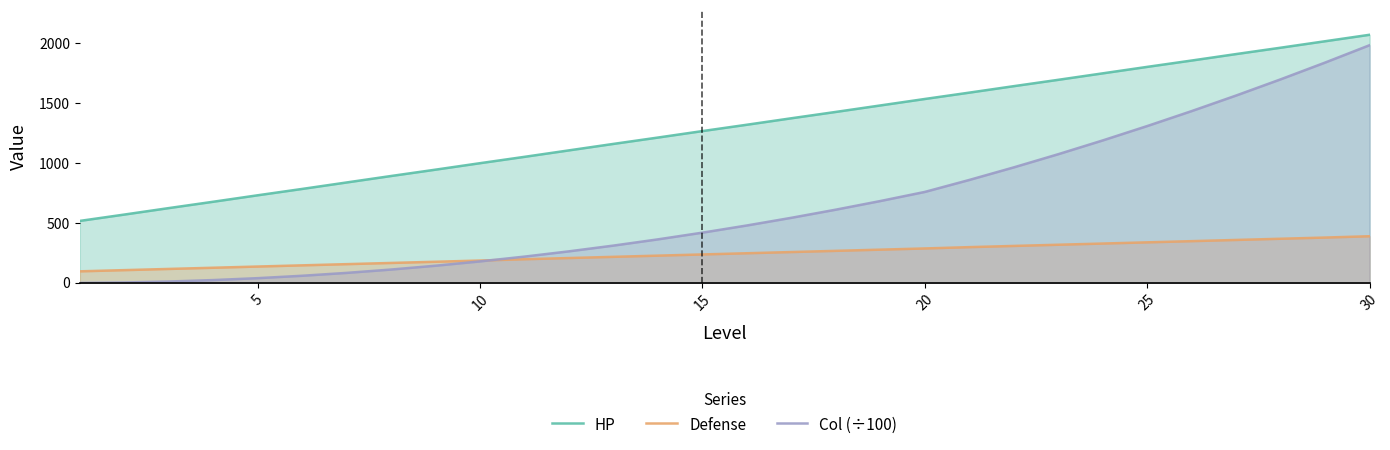

Which series has the largest range (max minus min)?

Col (÷100)